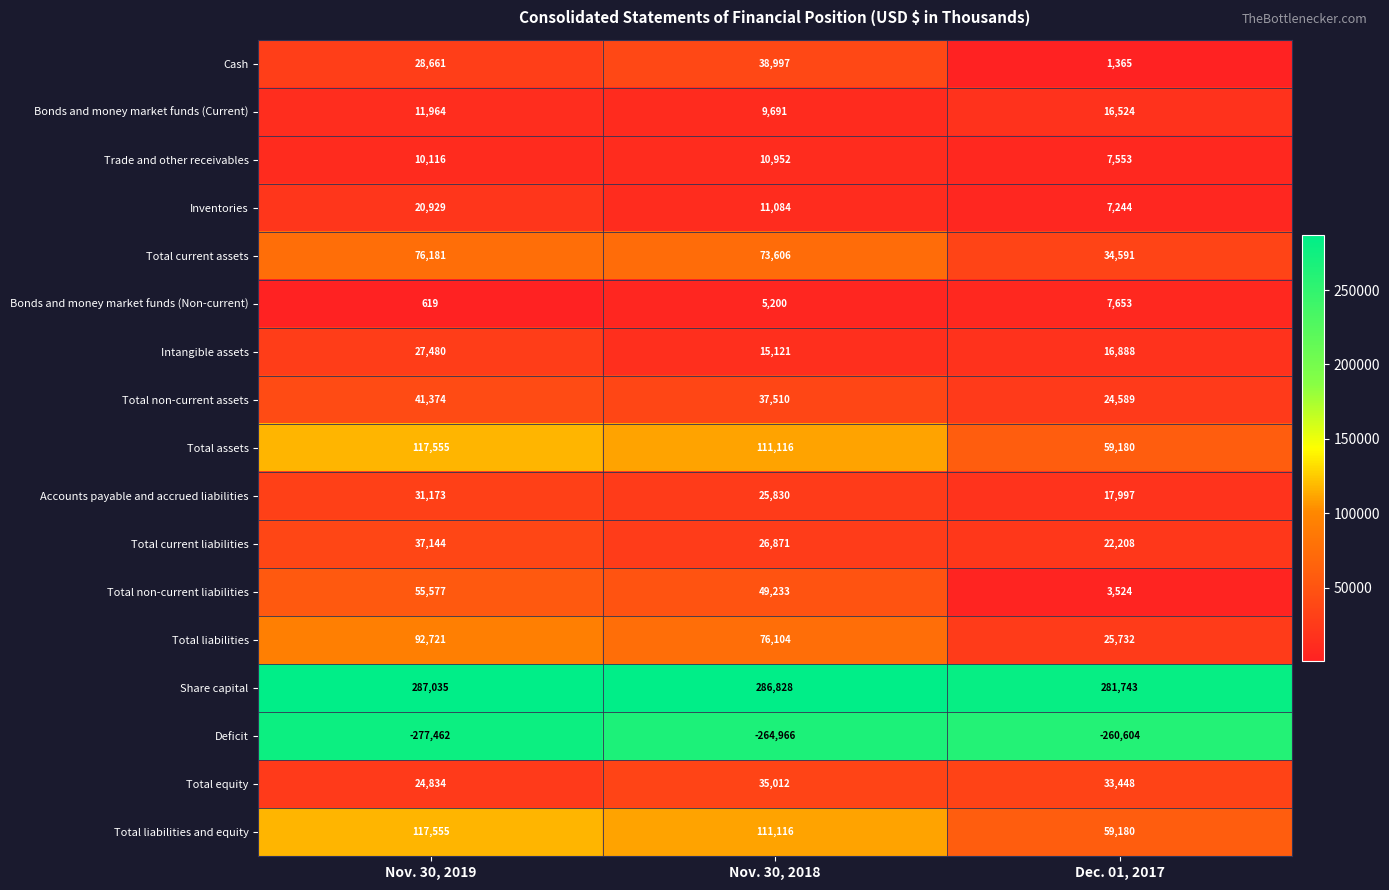

What is the total value across all series at Dec. 01, 2017?

358815